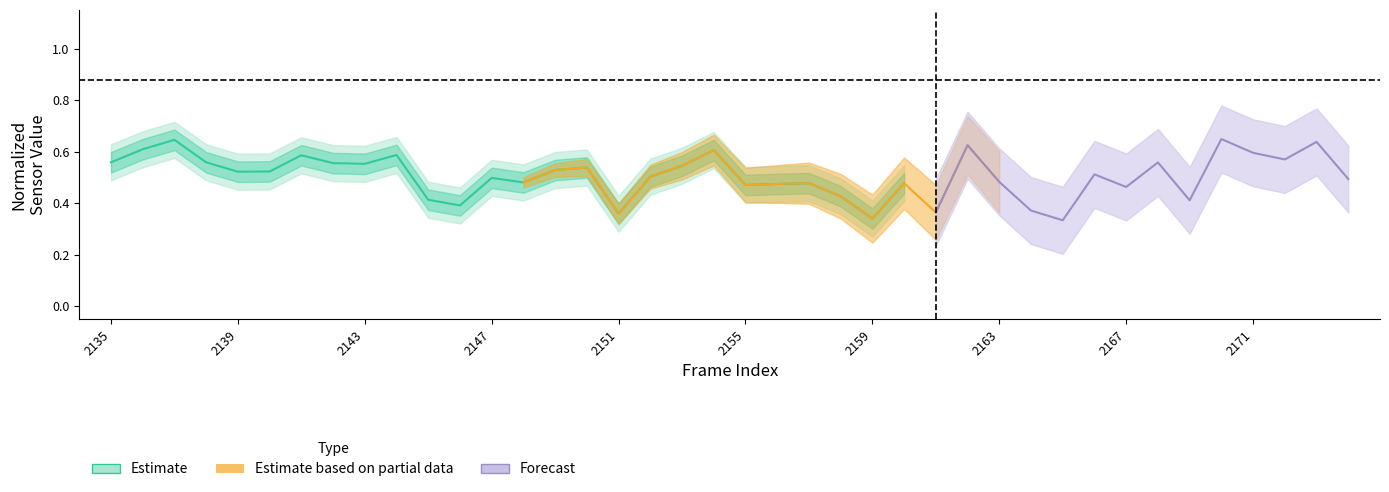

What is the sum of all values?

13.2